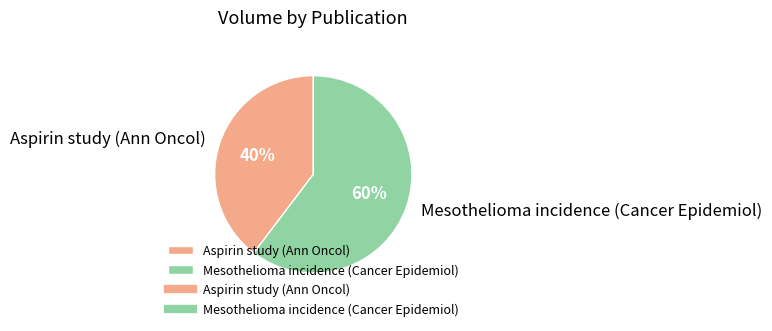

Do Aspirin study (Ann Oncol) and Mesothelioma incidence (Cancer Epidemiol) together represent more than half of the pie?

Yes